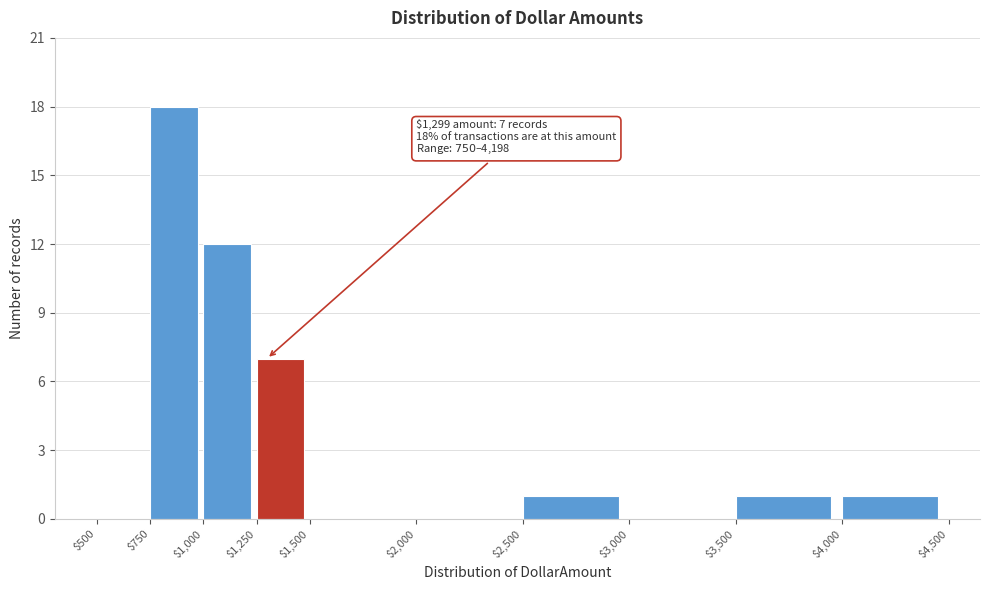

Over which range of the x-axis is the bar tallest?

$750 to $1,000